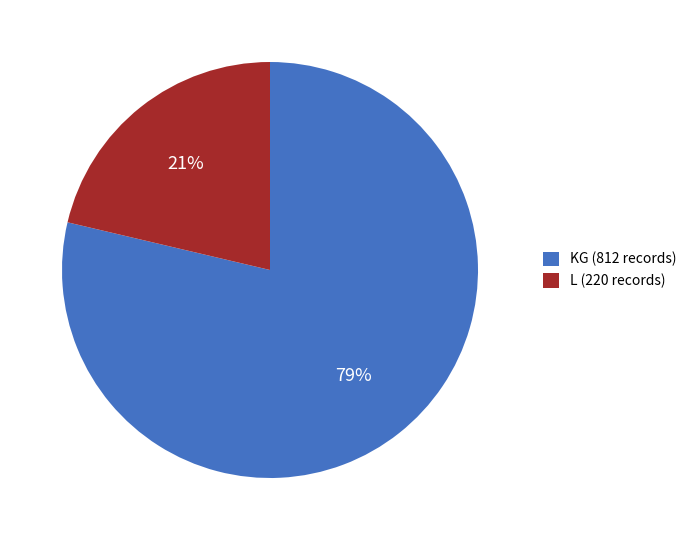

Which slice is the largest?

KG (812 records)